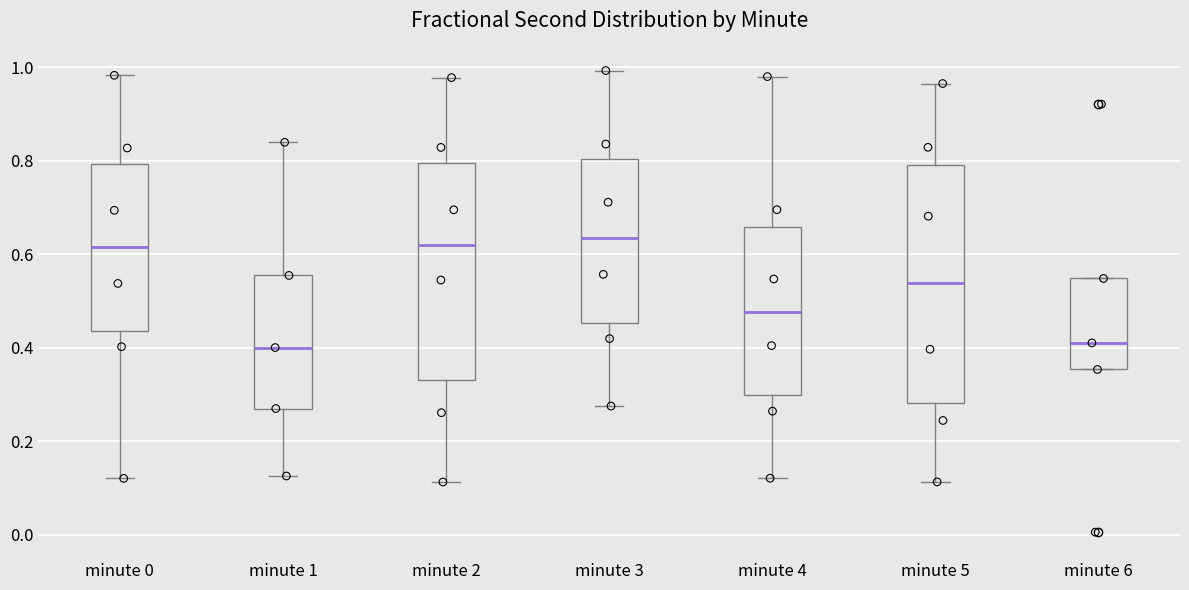

Reading left to right, read every box against the y-axis: the position of its median line, the range the box covers, and the ends of its whiskers. The values are not printed on the chart, so give them approximately, as read against the axis.

minute 0: median 0.62, box 0.44 to 0.80, whiskers 0.12 to 0.98
minute 1: median 0.40, box 0.26 to 0.56, whiskers 0.12 to 0.84
minute 2: median 0.62, box 0.34 to 0.80, whiskers 0.12 to 0.98
minute 3: median 0.64, box 0.46 to 0.80, whiskers 0.28 to 1.00
minute 4: median 0.48, box 0.30 to 0.66, whiskers 0.12 to 0.98
minute 5: median 0.54, box 0.28 to 0.80, whiskers 0.12 to 0.96
minute 6: median 0.42, box 0.36 to 0.54, whiskers 0.36 to 0.54